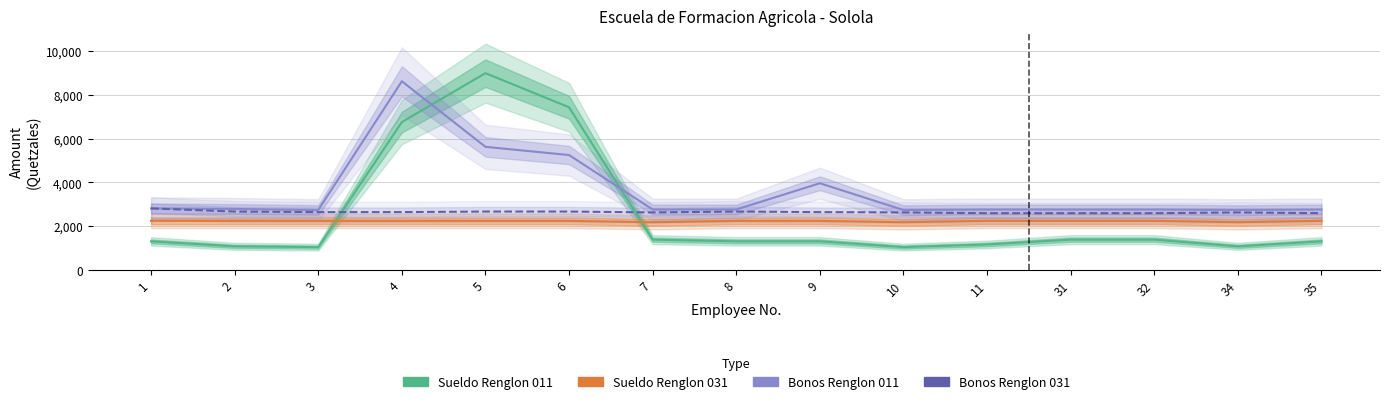

Does the chart have visible grid lines?

Yes